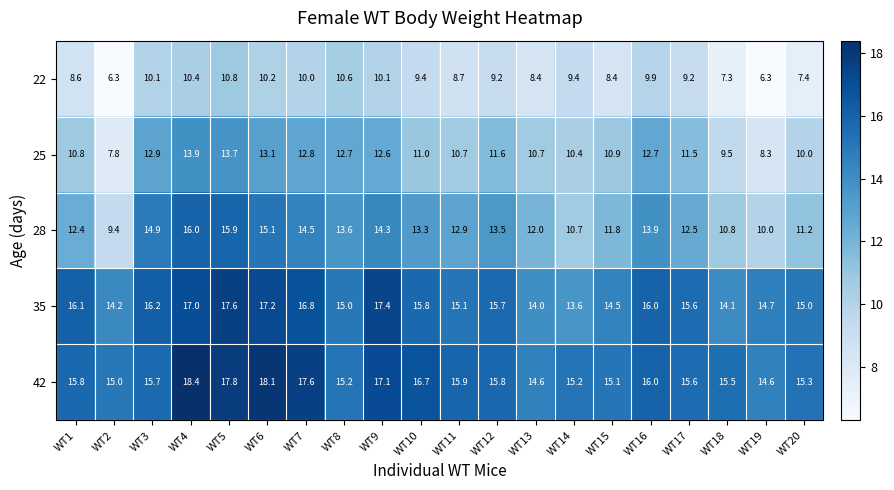

At which category is the sum across all series the highest?

WT5